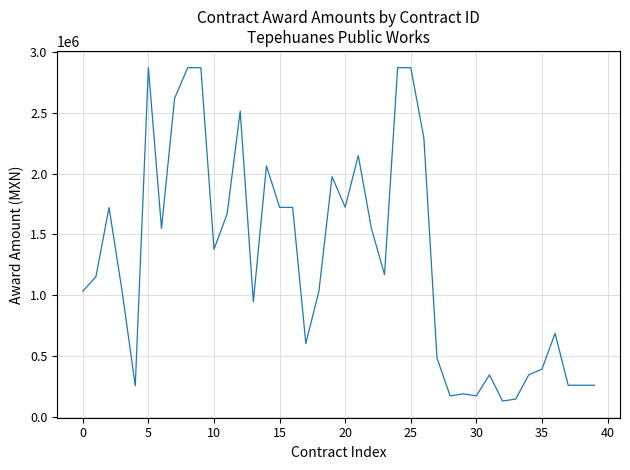

How many lines are shown in the chart?

1